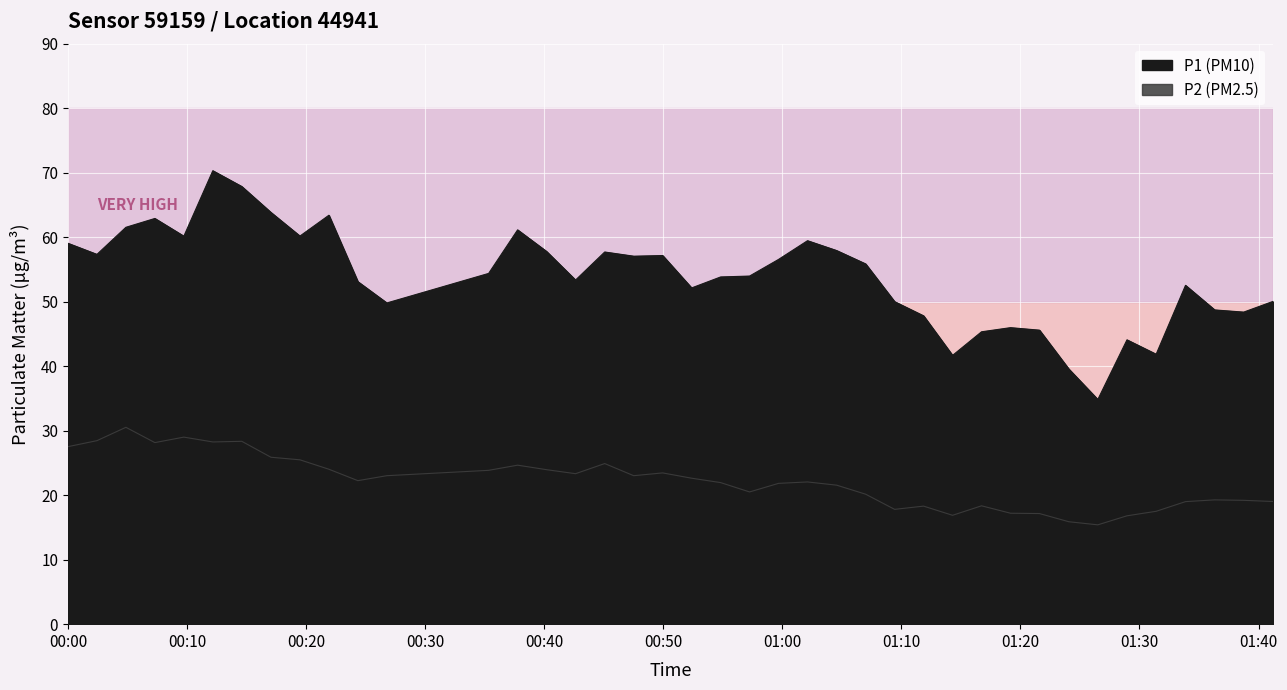

What is the greatest value displayed?

70.3